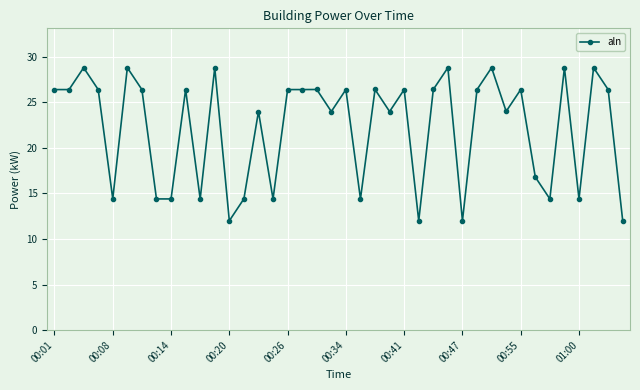

What is the value of the 34th point from the left?

16.8